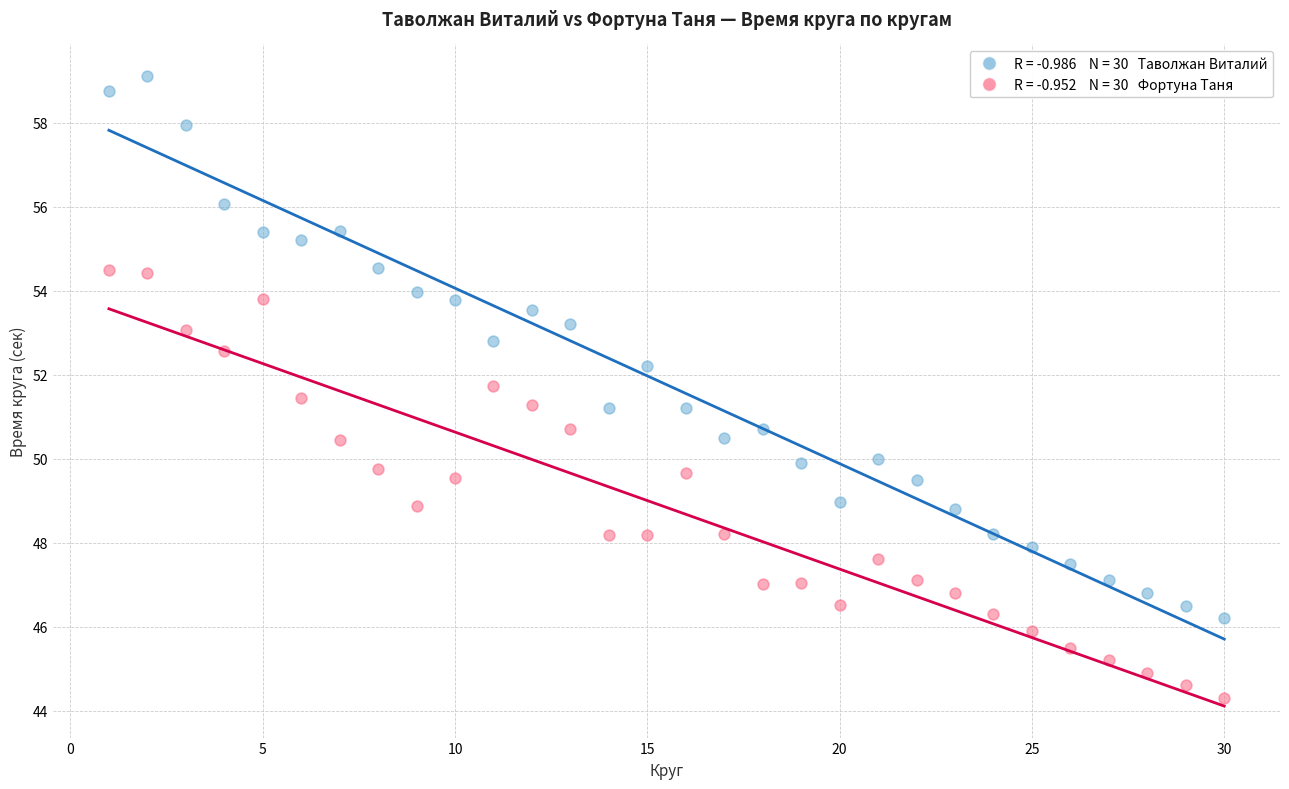

Across all data points, what is the range of X values (max minus min)?

29.0